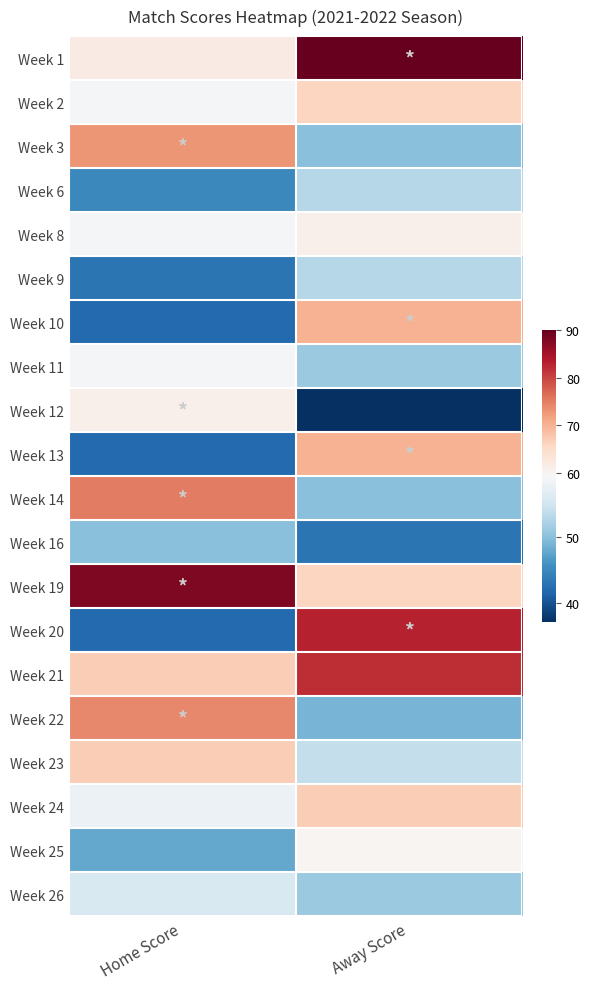

Rank the series by their maximum value, from lowest to highest.

Week 16, Week 6, Week 9, Week 26, Week 11, Week 25, Week 8, Week 12, Week 2, Week 23, Week 24, Week 10, Week 13, Week 3, Week 22, Week 14, Week 21, Week 20, Week 19, Week 1